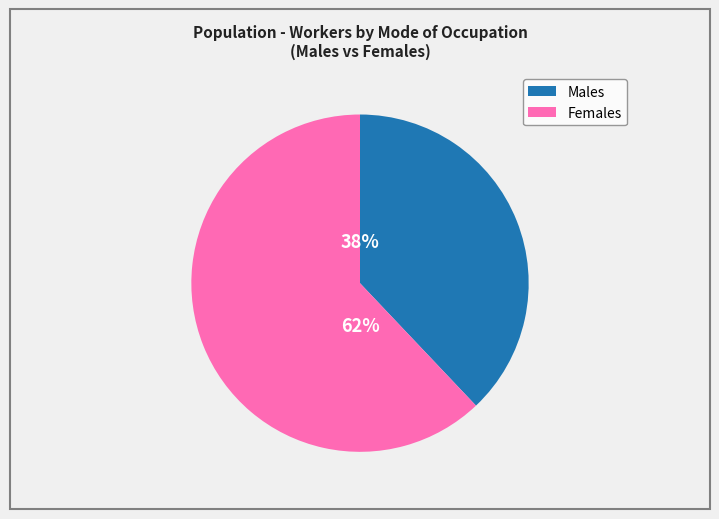

To the nearest percent, what is the average slice percentage?

50%